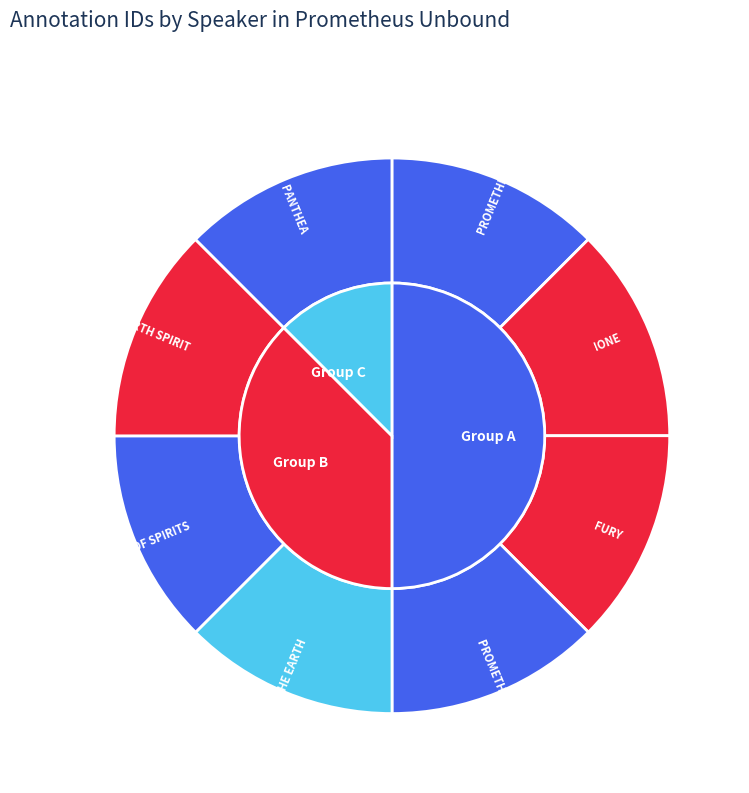

The CHORUS OF SPIRITS slice represents 13% of the pie. True or false?

True